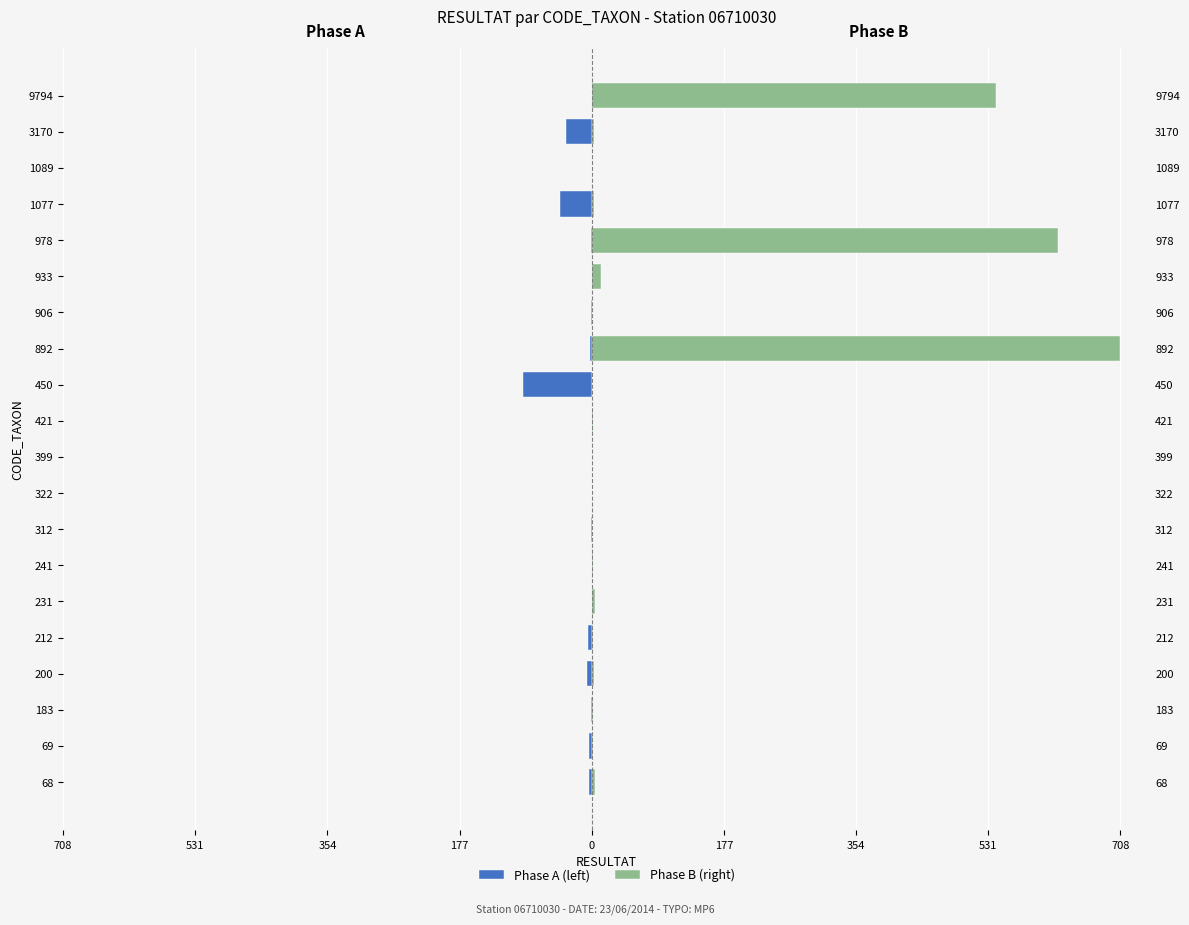

Reading right to left, transcribe all the data shown in this chart.

Phase A (left): 0	-34	0	-42	-1	0	-1	-2	-92	0	0	0	-1	0	0	-5	-6	-1	-4	-4
Phase B (right): 541	3	0	3	624	13	0	708	0	1	0	0	0	1	4	2	3	1	2	4